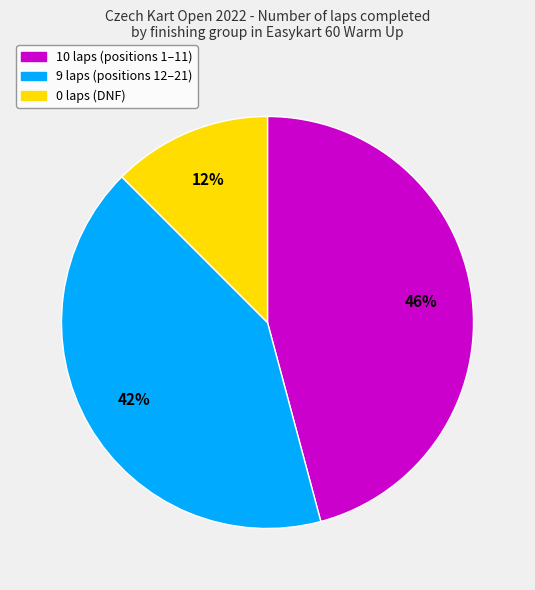

How many slices are in this pie chart?

3